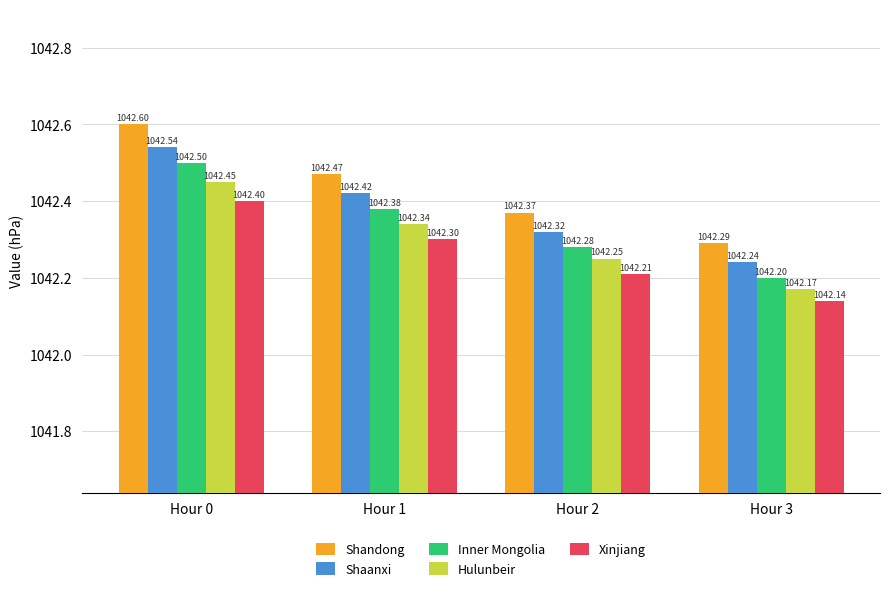

List the series in order of their peak value, lowest first.

Xinjiang, Hulunbeir, Inner Mongolia, Shaanxi, Shandong